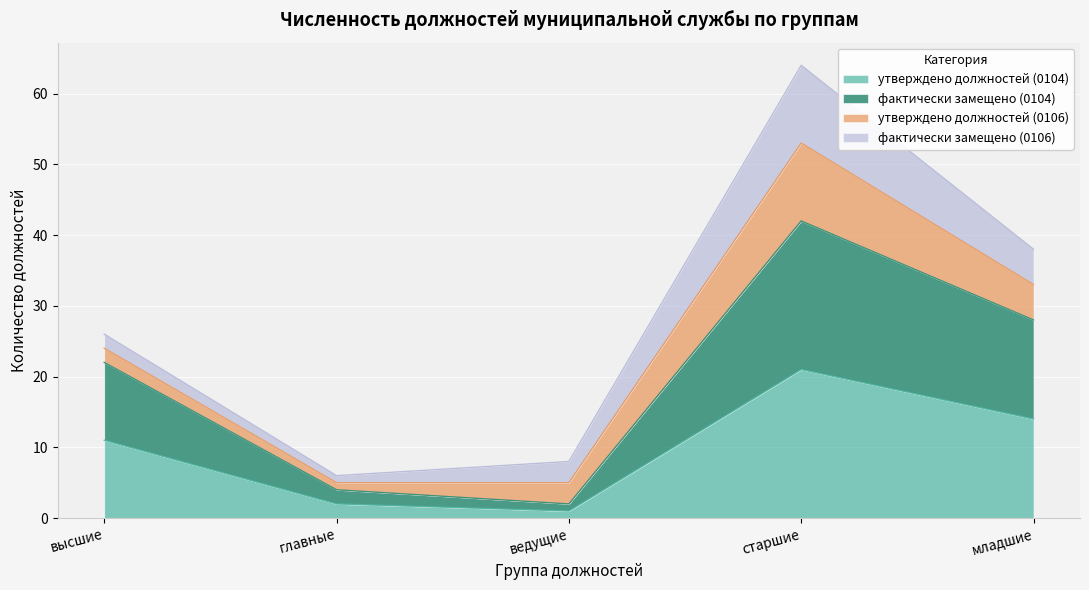

What is the label of the 1st point from the right?

младшие